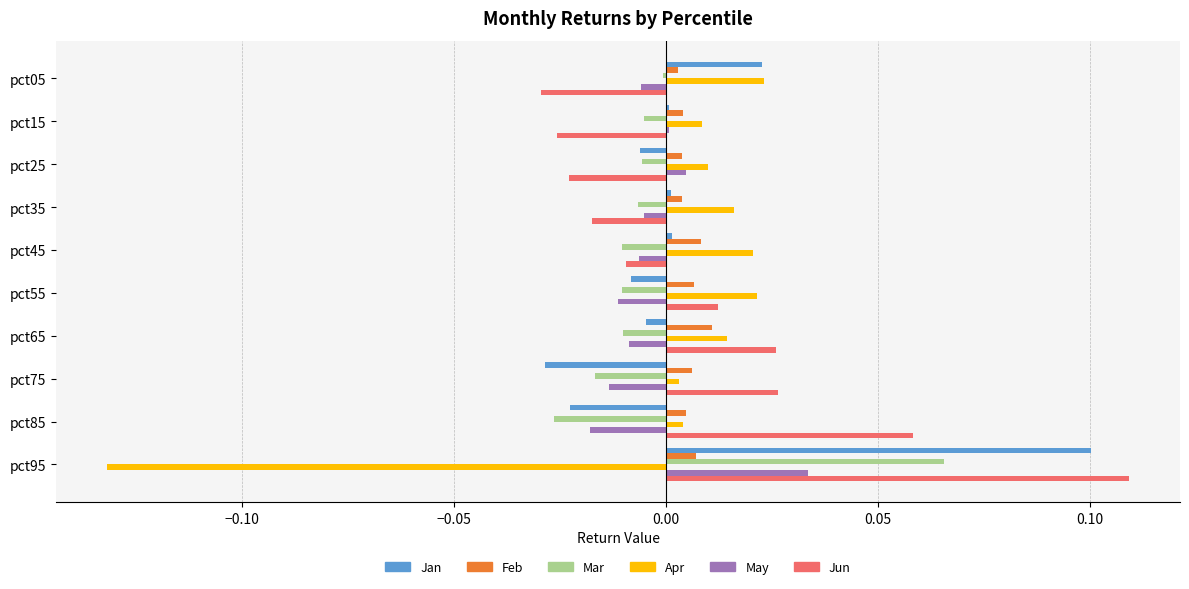

At which category is the sum across all series the highest?

pct95